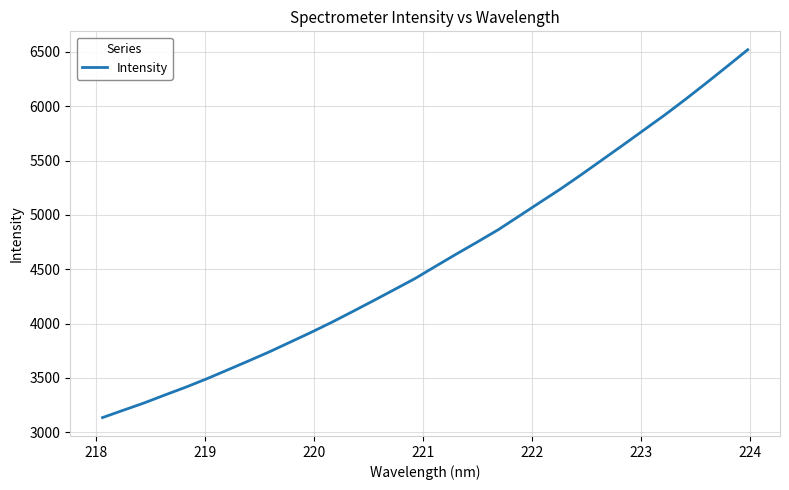

What is the maximum value shown in the chart?

6520.5